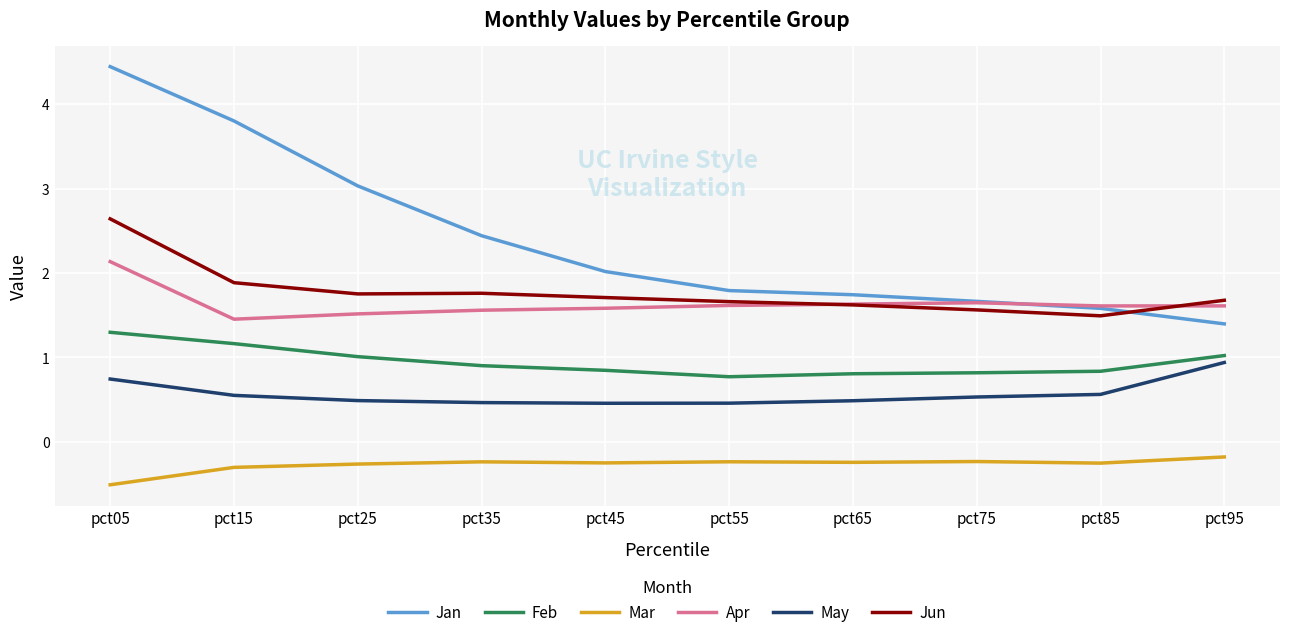

What is the difference between the second highest and second lowest values in the Mar series?

0.1